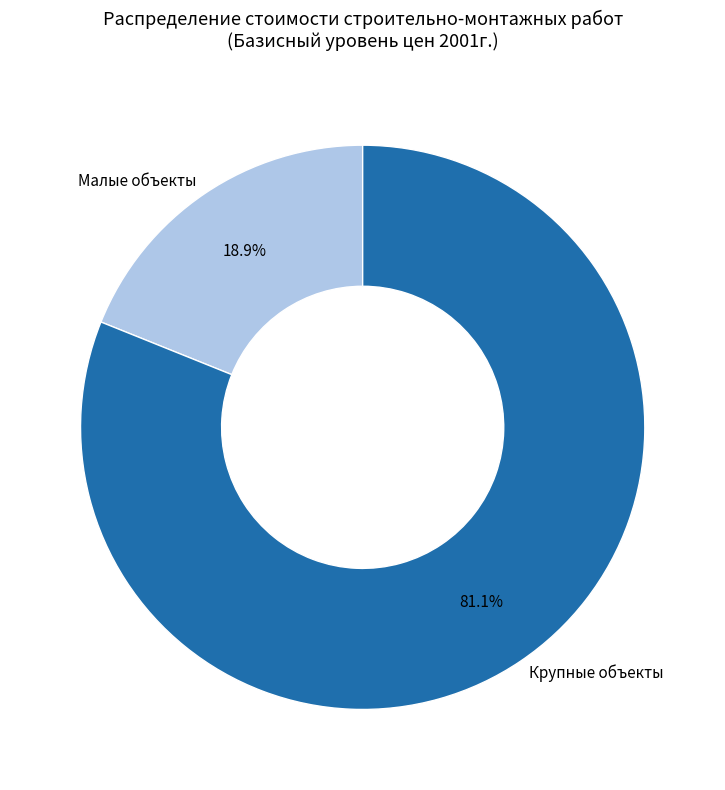

Which has a higher value, Малые объекты or Крупные объекты?

Крупные объекты